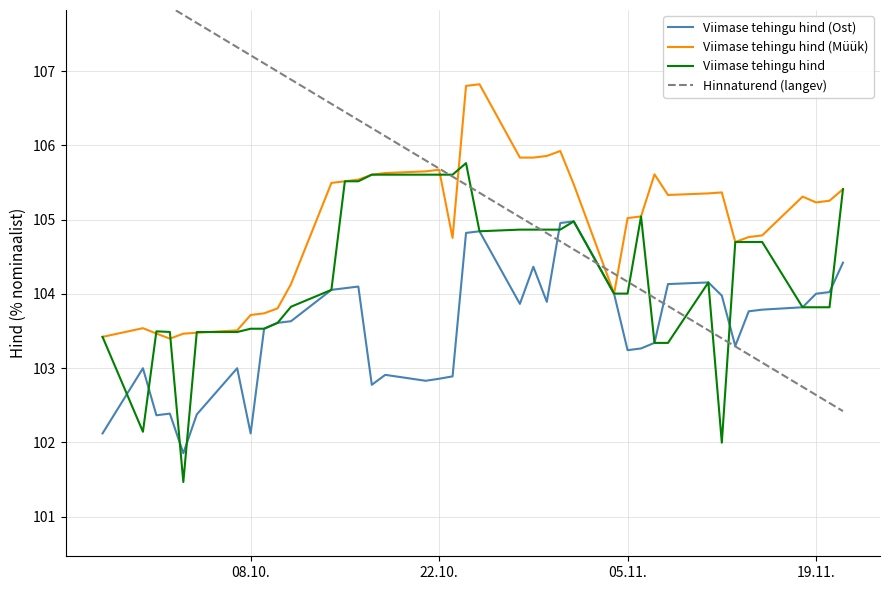

How many series are shown in this chart?

3